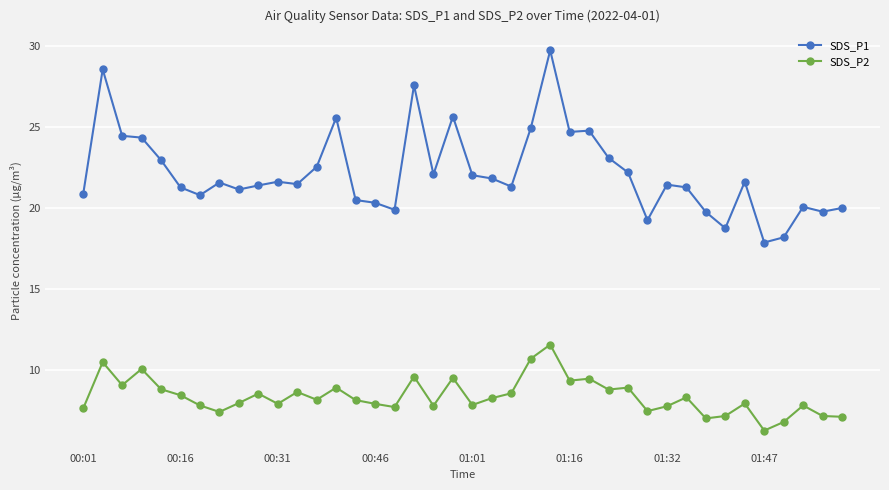

What is the value of the SDS_P2 point at the 17th from the left?

7.7